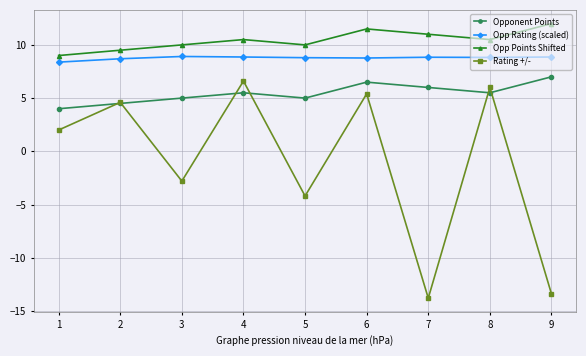

At which label does Opp Points Shifted reach its minimum?

1